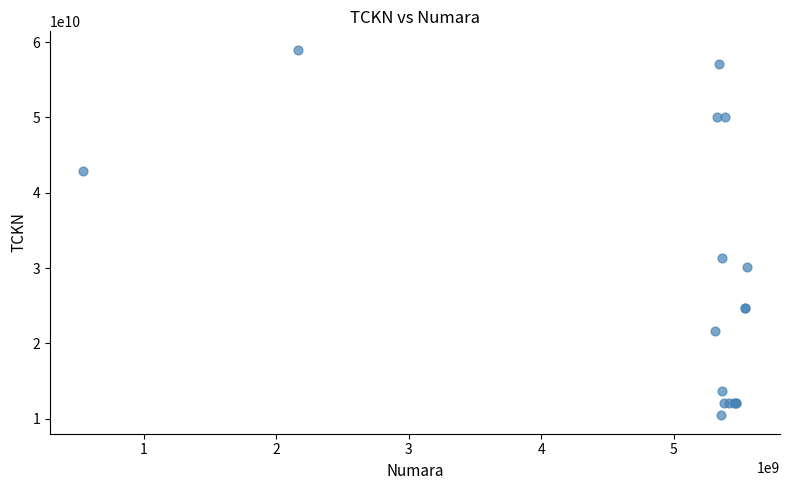

What Y value in the scatter plot is closest to 34712091600?

31376503222